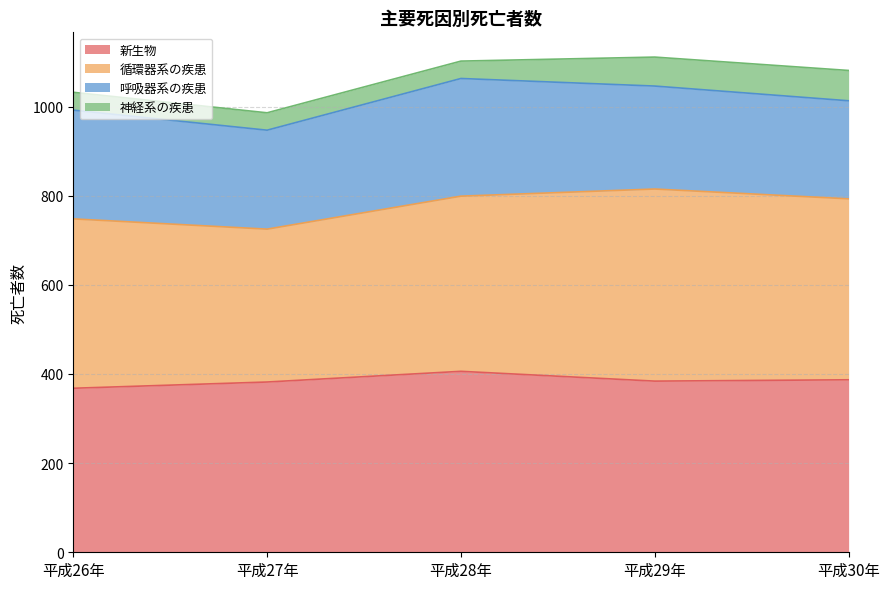

Which series has the largest range (max minus min)?

循環器系の疾患